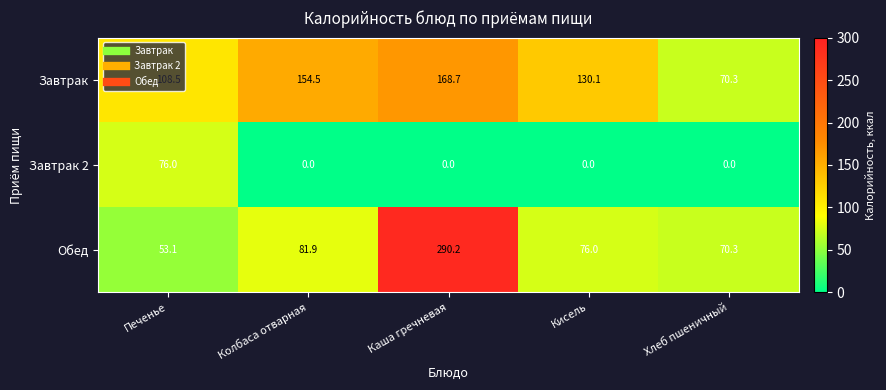

What is the lowest value of the Завтрак series?

70.3